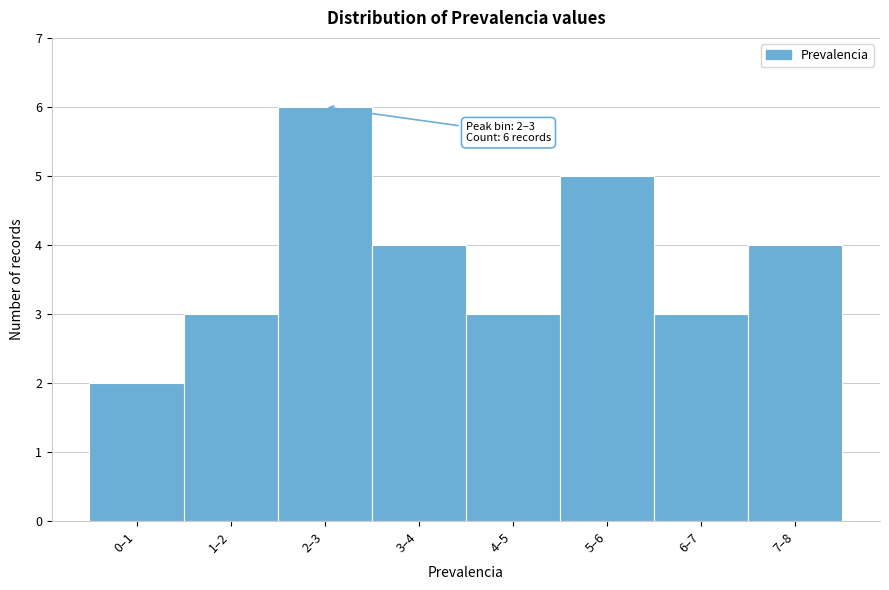

Reading left to right, what are all the values shown in this chart?

2	3	6	4	3	5	3	4